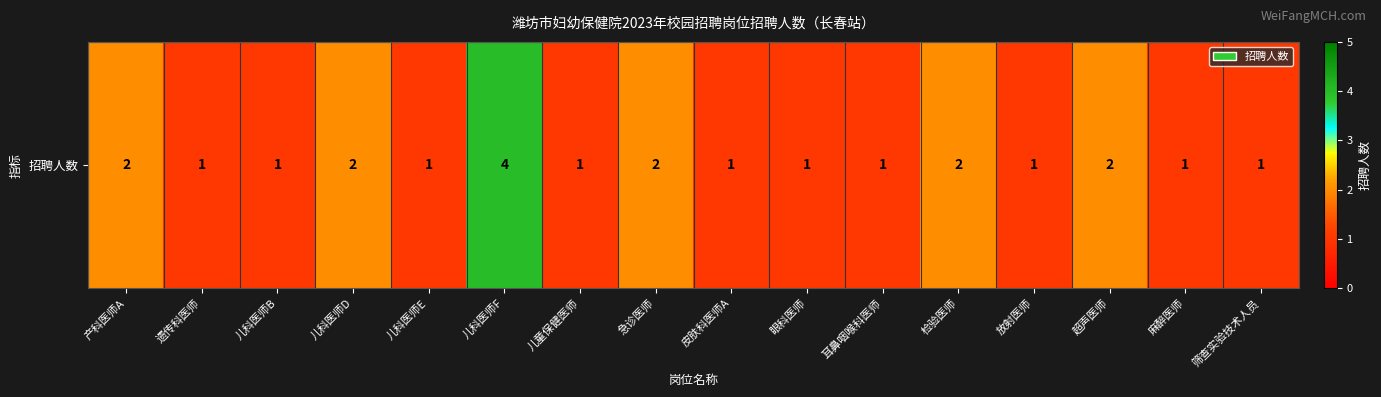

What is the maximum value shown in the chart?

4